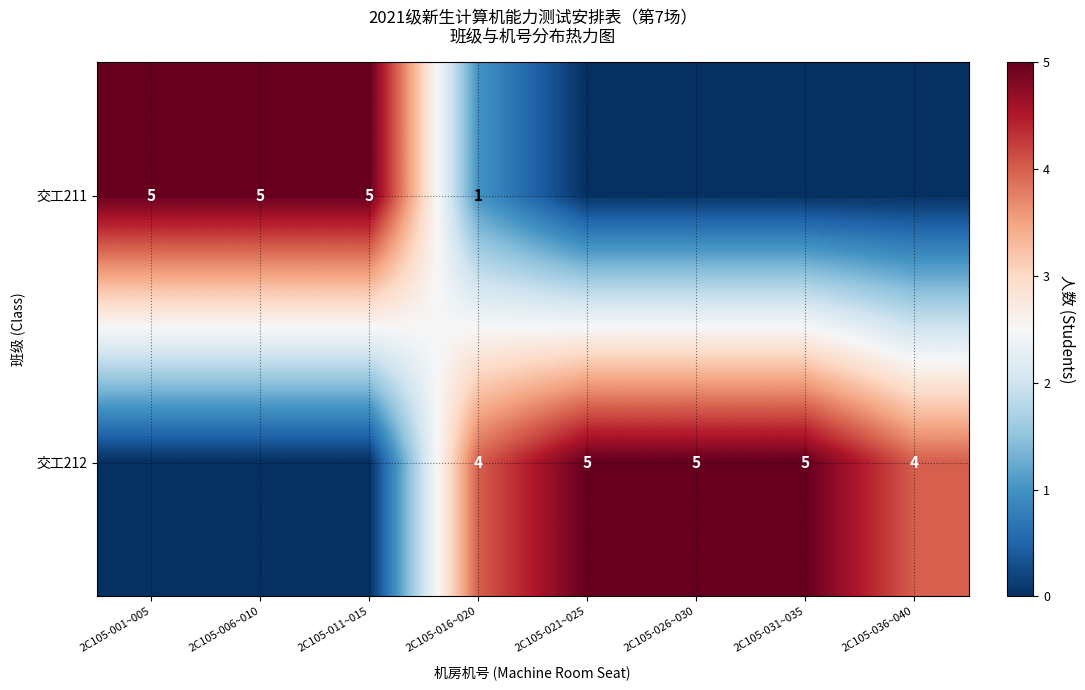

Is it true that 交工212 equals 5 at 2C105-031~035?

True